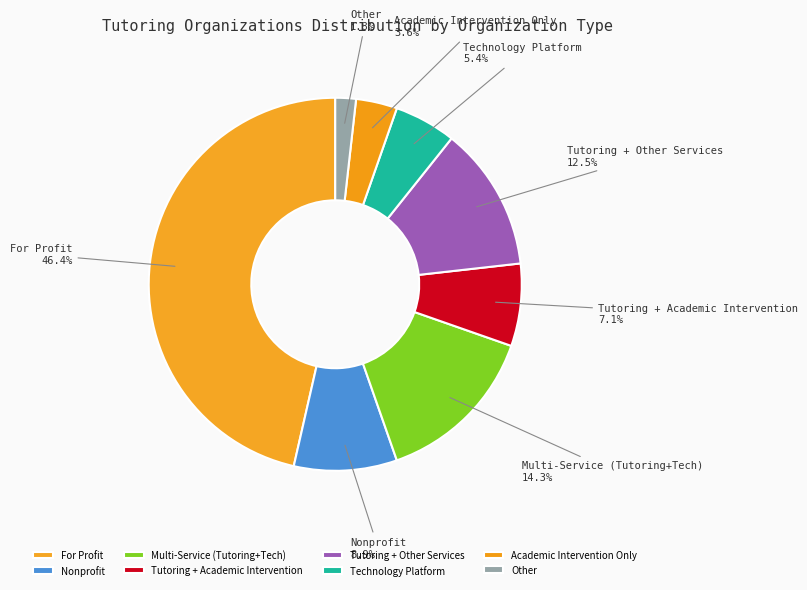

What is the smallest slice in the pie chart?

Other